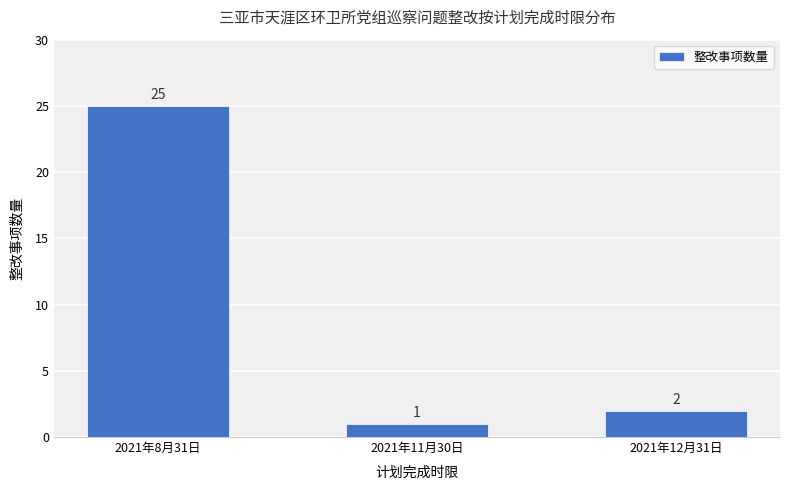

What is the sum of the values at 2021年8月31日 and 2021年12月31日?

27